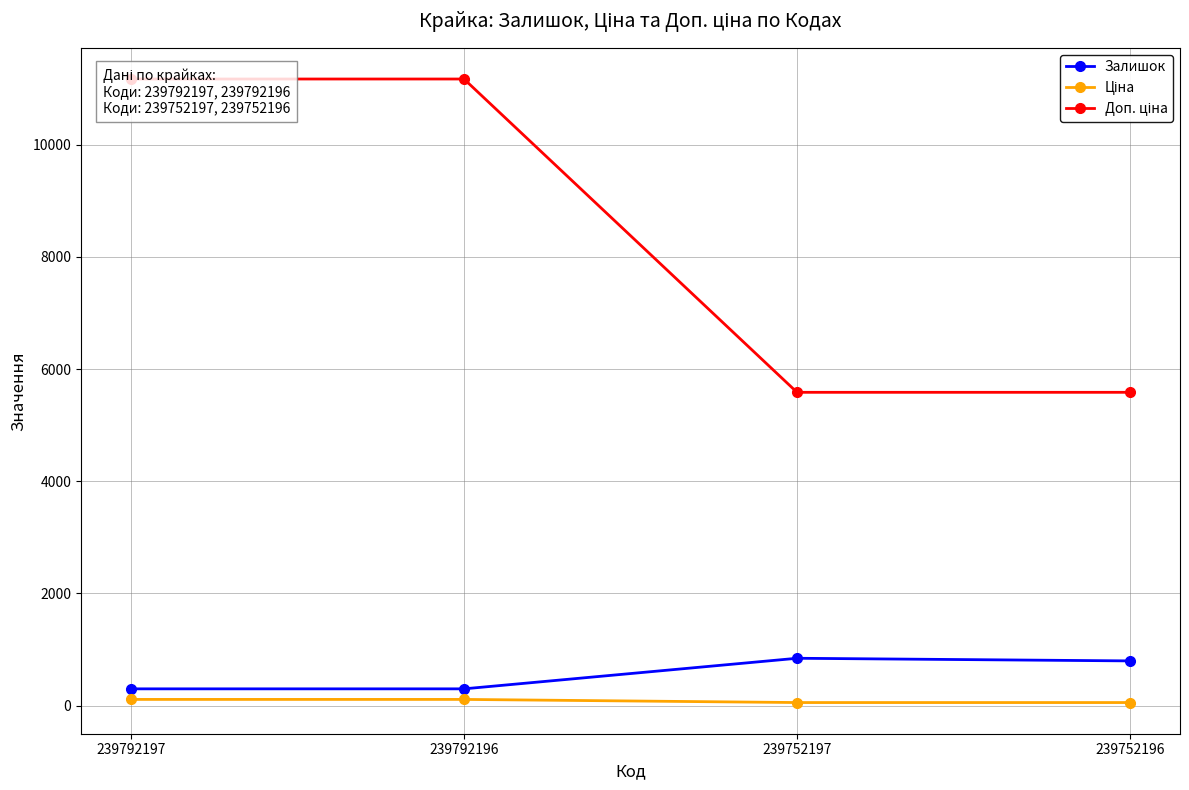

Which category has the lowest value across all series?

239752197